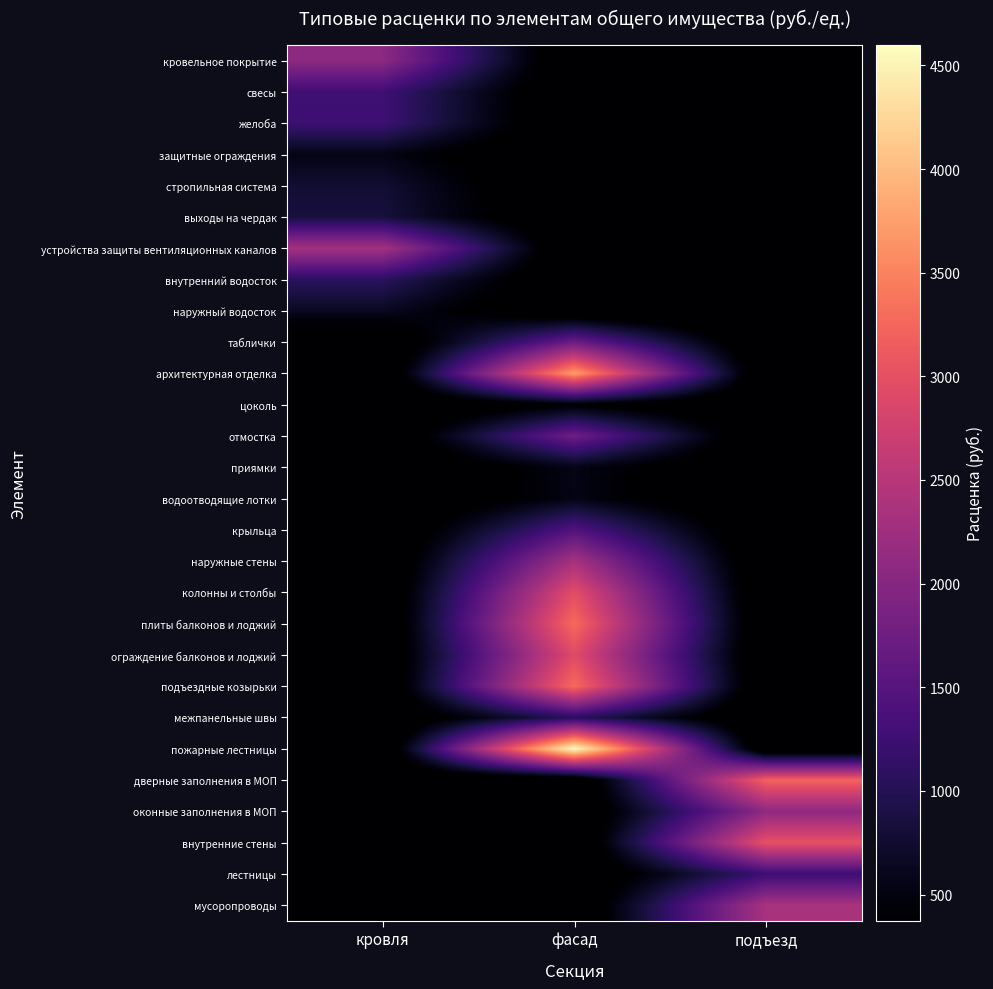

What is the total value across all series at кровля?

10789.0